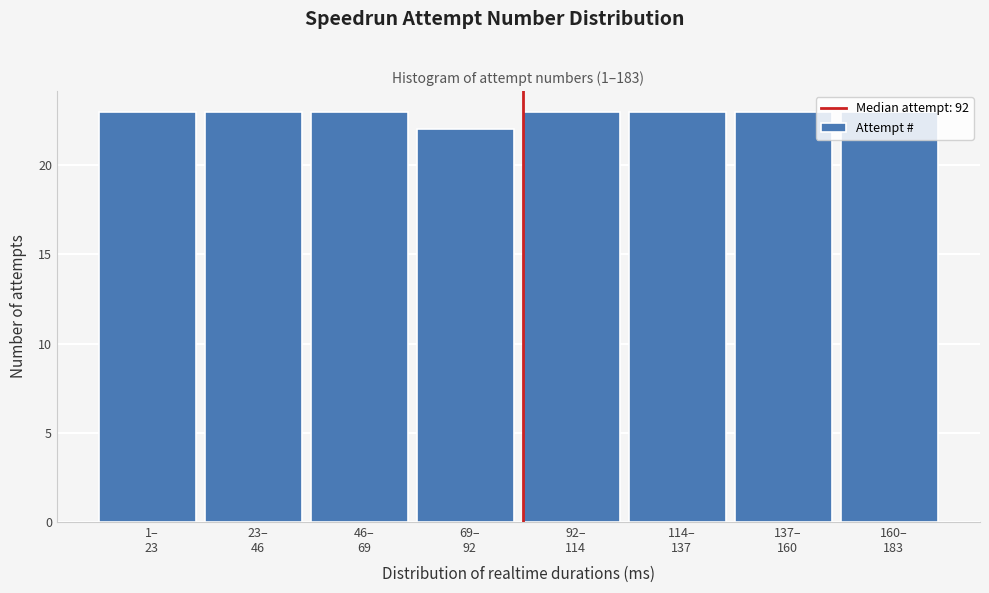

What is the sum of all values?

183